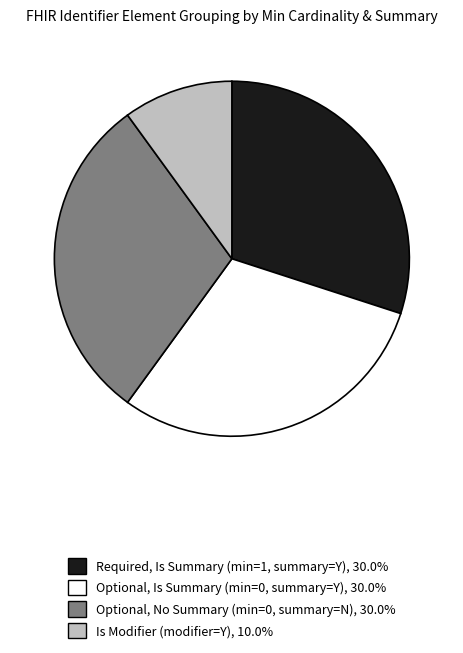

Count the number of slices in the pie.

4